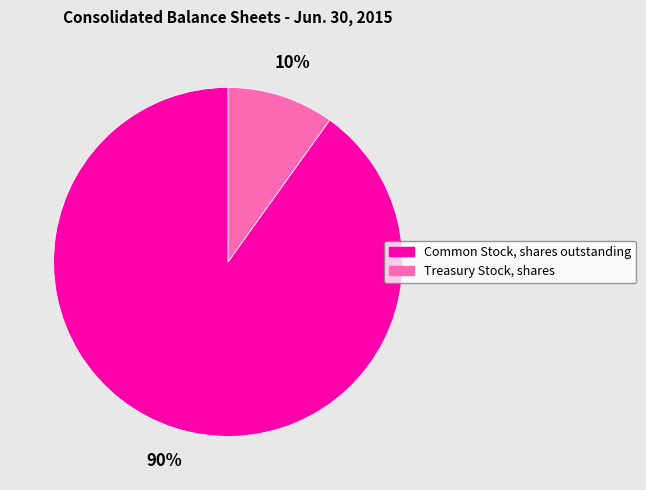

Count the number of slices in the pie.

2